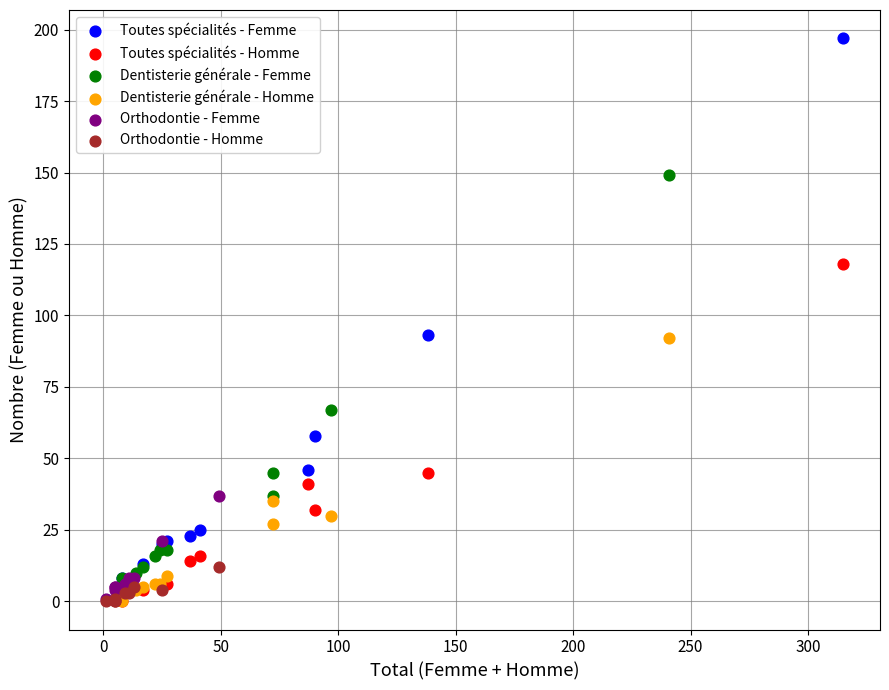

Which series has the largest Y range (max minus min)?

Toutes spécialités - Femme